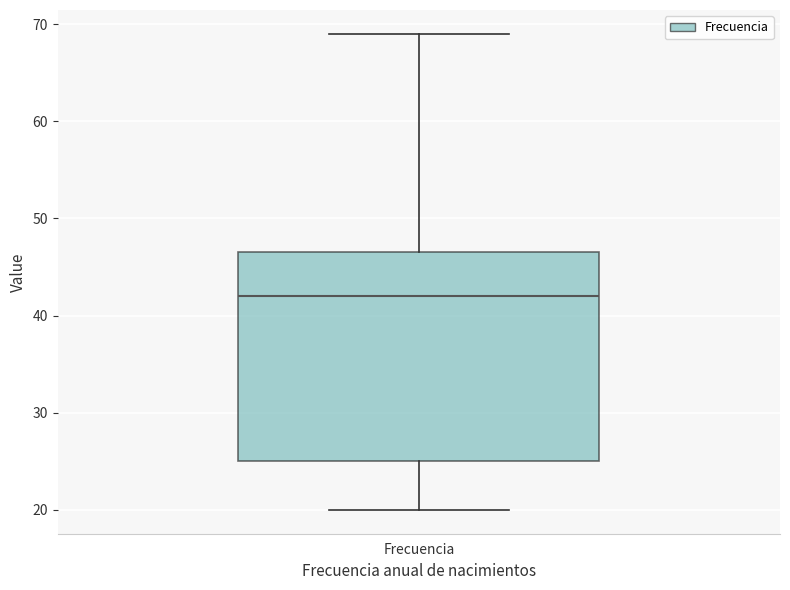

Read this box plot against the y-axis: the position of the median line, the range covered by the box, and the ends of both whiskers. The values are not printed on the chart, so give them approximately, as read against the axis.

median 42, box 25 to 47, whiskers 20 to 69